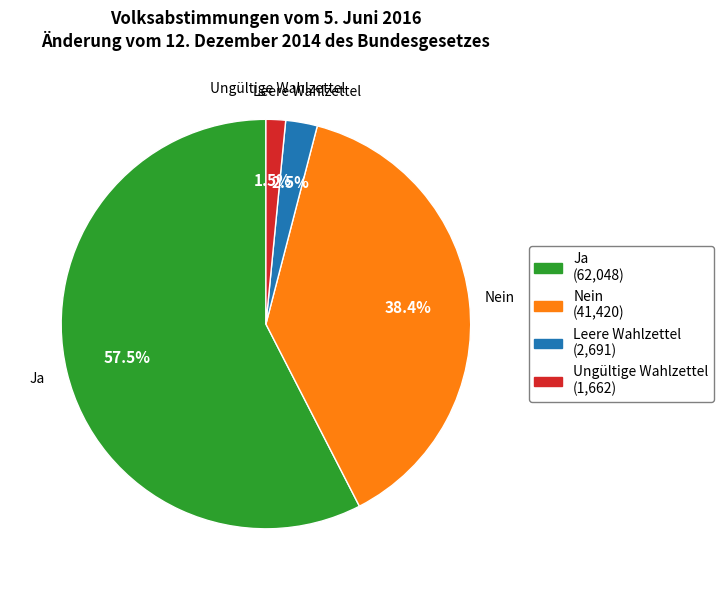

True or false: Nein accounts for 48% of the total.

False